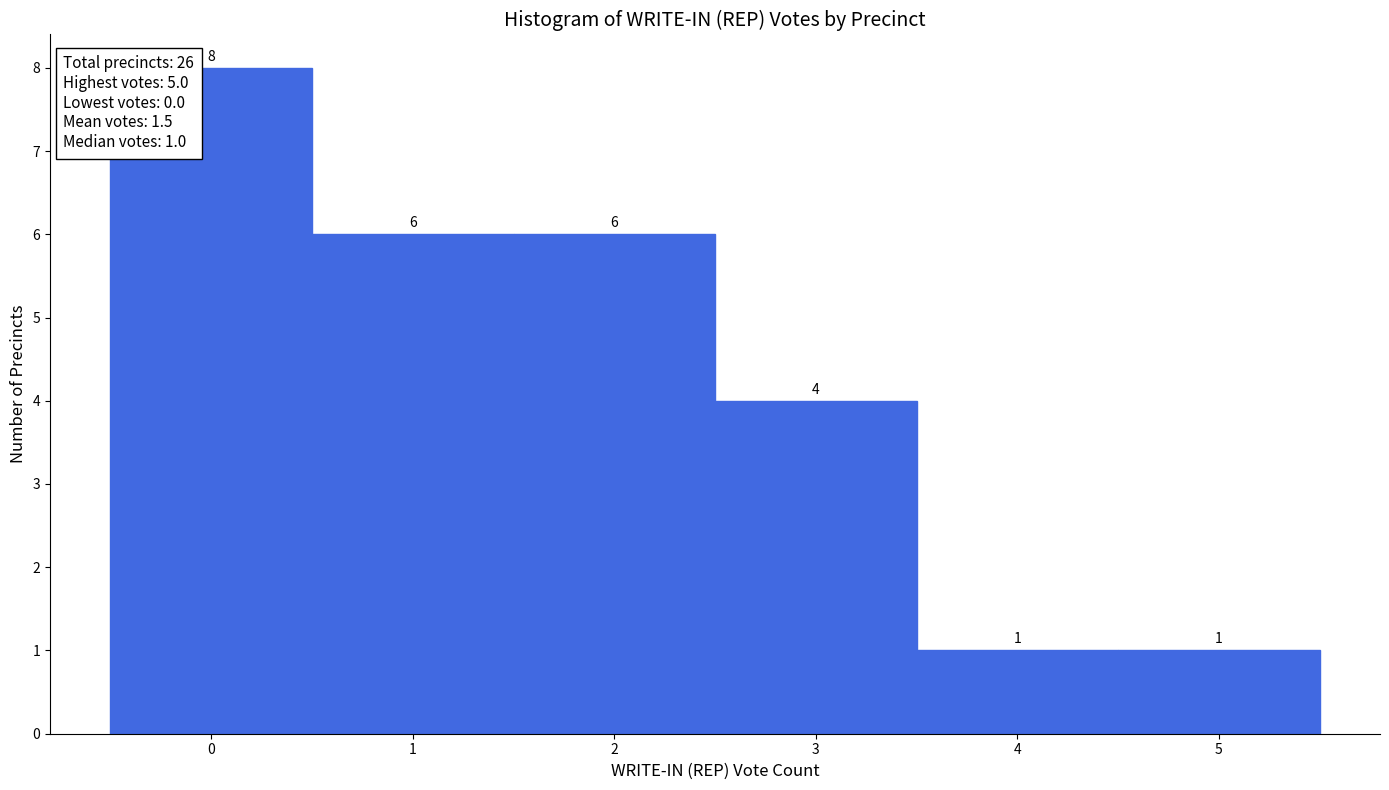

What is the height of the bar covering 4.5 to 5.5 on the x-axis?

1